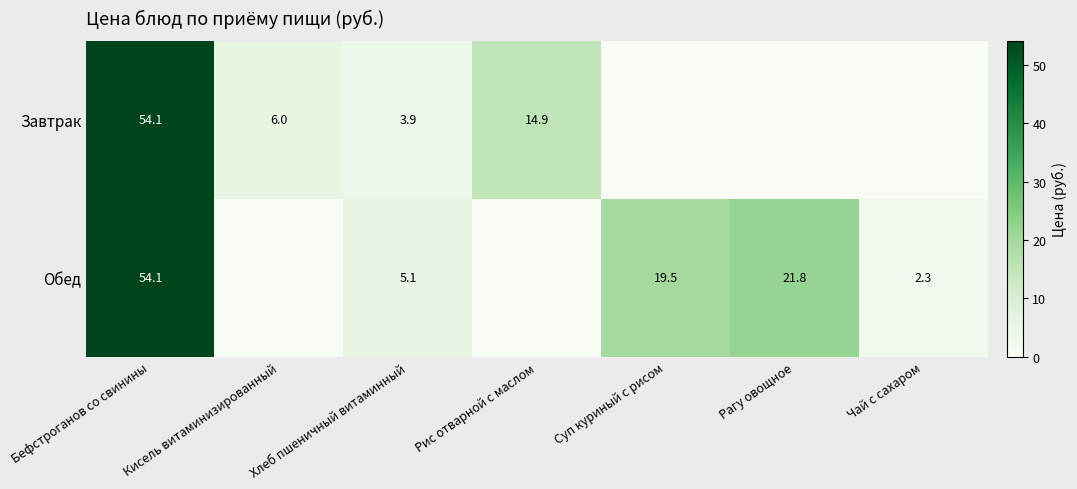

What is the total value across all series at Рис отварной с маслом?

14.9